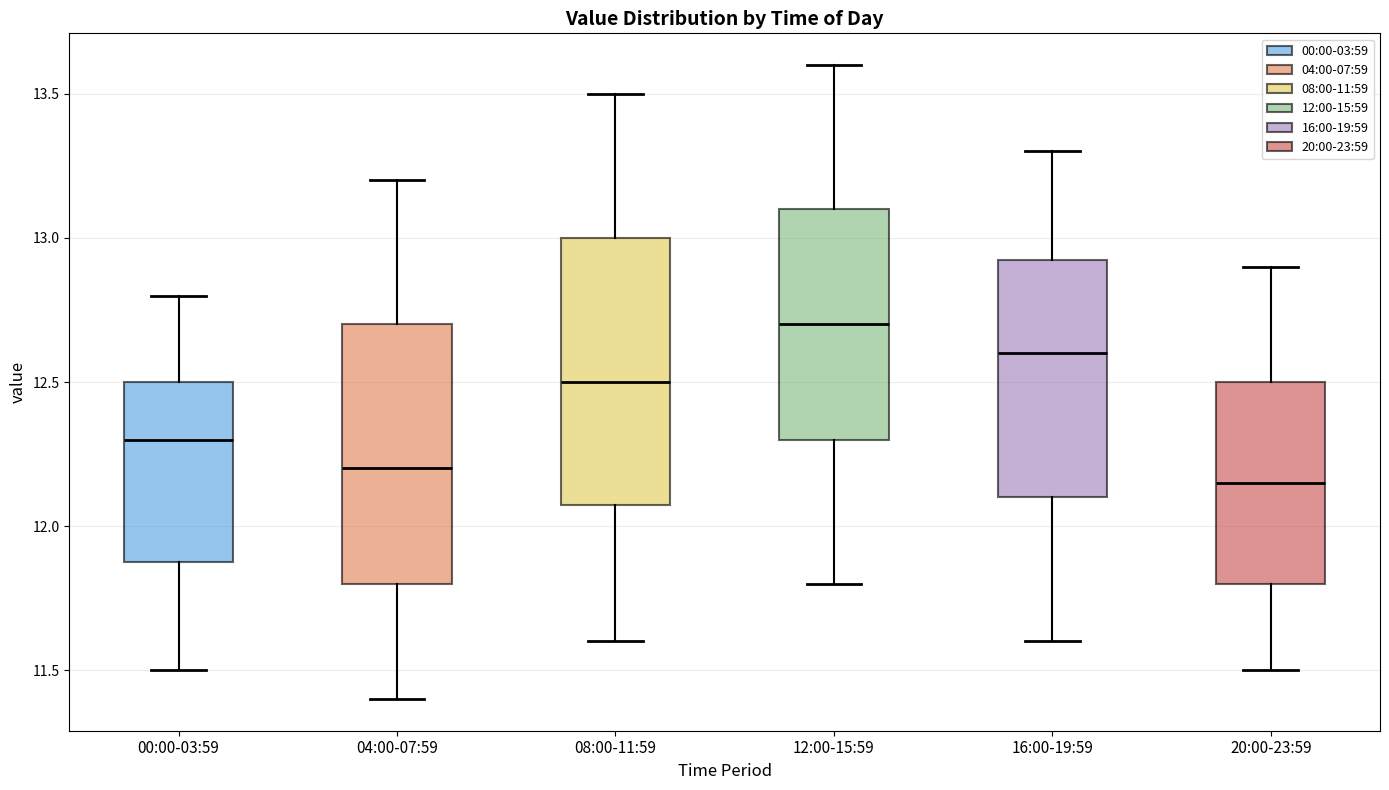

Reading left to right, read every box against the y-axis: the position of its median line, the range the box covers, and the ends of its whiskers. The values are not printed on the chart, so give them approximately, as read against the axis.

00:00-03:59: median 12.30, box 11.90 to 12.50, whiskers 11.50 to 12.80
04:00-07:59: median 12.20, box 11.80 to 12.70, whiskers 11.40 to 13.20
08:00-11:59: median 12.50, box 12.10 to 13.00, whiskers 11.60 to 13.50
12:00-15:59: median 12.70, box 12.30 to 13.10, whiskers 11.80 to 13.60
16:00-19:59: median 12.60, box 12.10 to 12.95, whiskers 11.60 to 13.30
20:00-23:59: median 12.15, box 11.80 to 12.50, whiskers 11.50 to 12.90